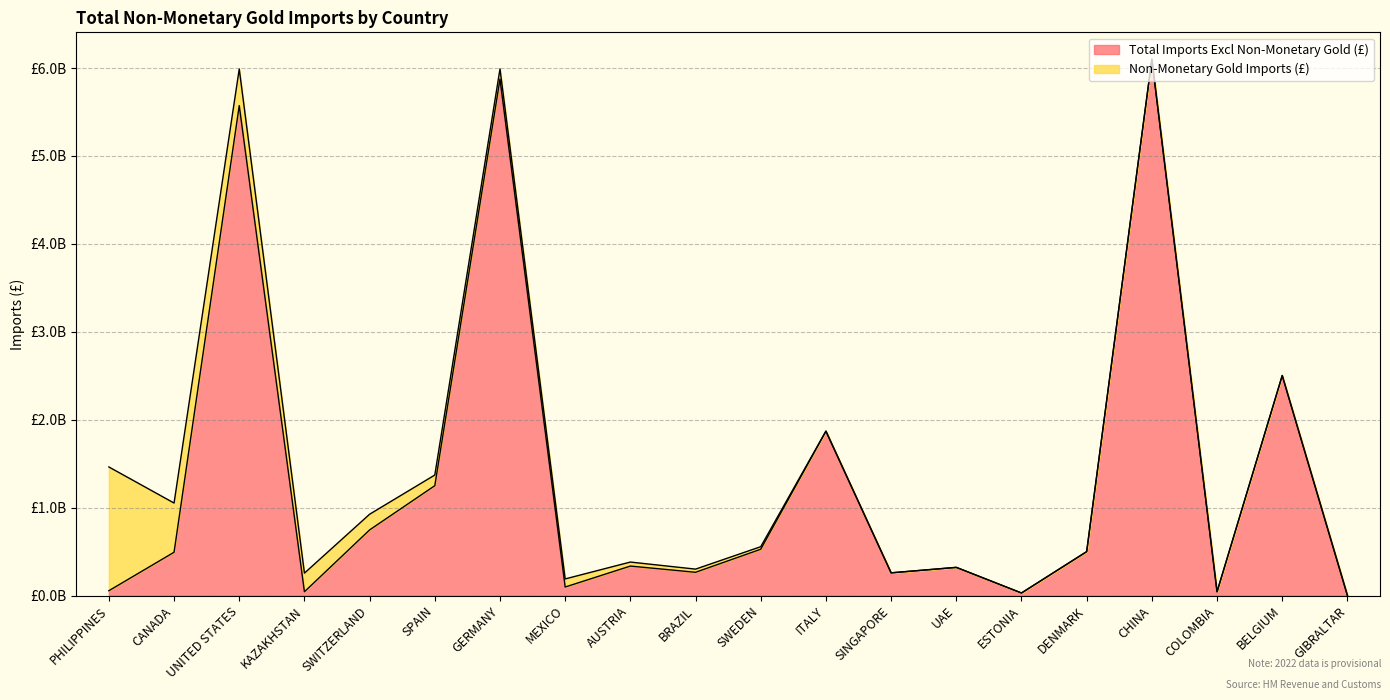

How many data points are less than 492011783?

10